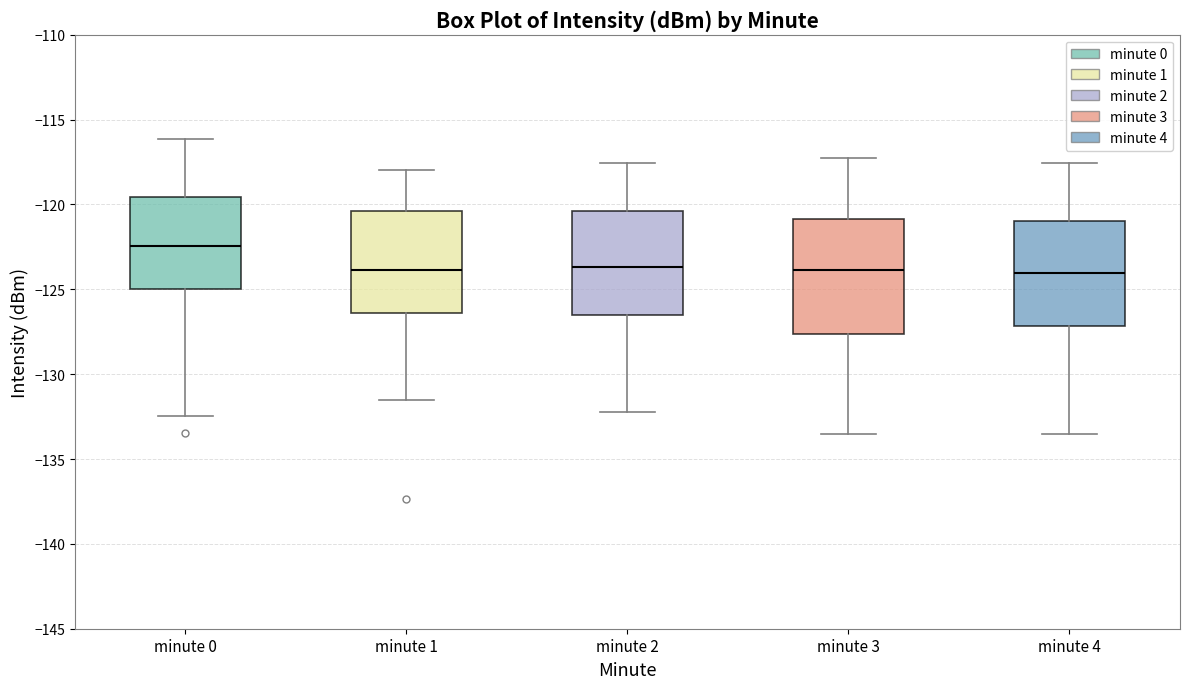

Reading left to right, read every box against the y-axis: the position of its median line, the range the box covers, and the ends of its whiskers. The values are not printed on the chart, so give them approximately, as read against the axis.

minute 0: median -122.5, box -125.0 to -119.5, whiskers -132.5 to -116.0
minute 1: median -124.0, box -126.5 to -120.5, whiskers -131.5 to -118.0
minute 2: median -123.5, box -126.5 to -120.5, whiskers -132.0 to -117.5
minute 3: median -124.0, box -127.5 to -121.0, whiskers -133.5 to -117.0
minute 4: median -124.0, box -127.0 to -121.0, whiskers -133.5 to -117.5